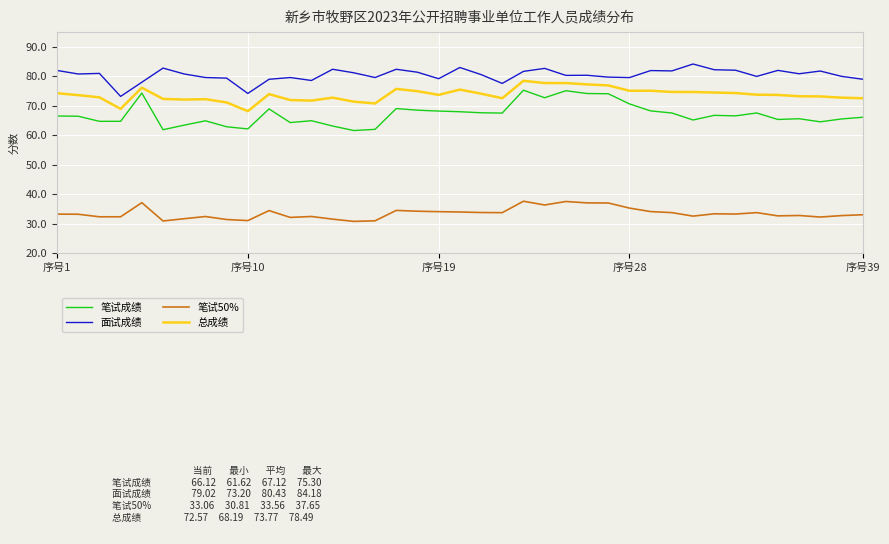

True or false: 总成绩 and 面试成绩 cross at least once.

False